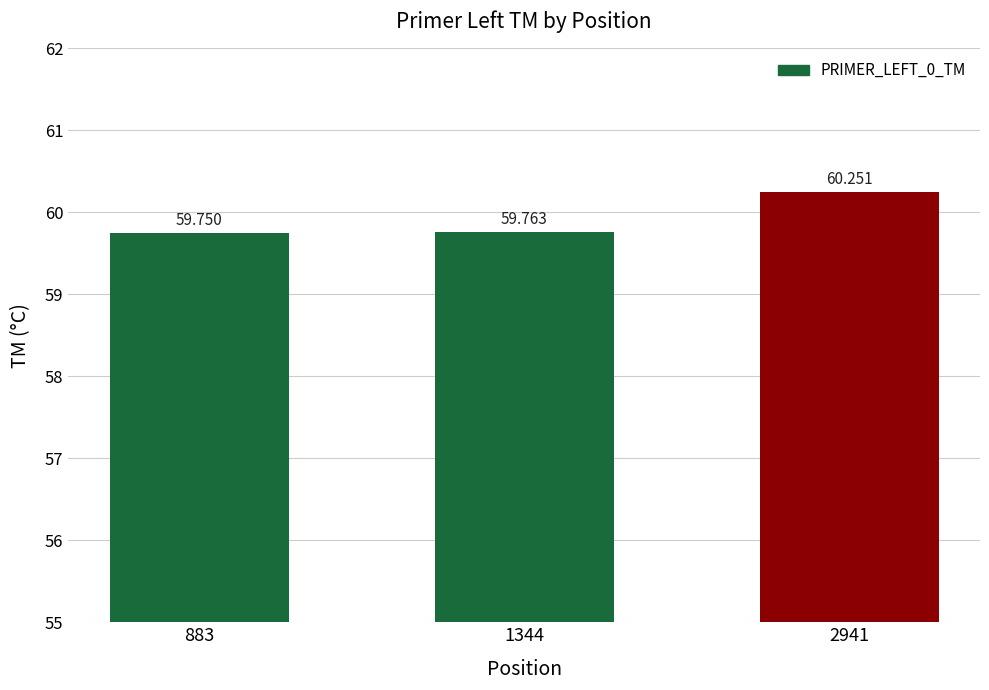

Are the bars horizontal?

No